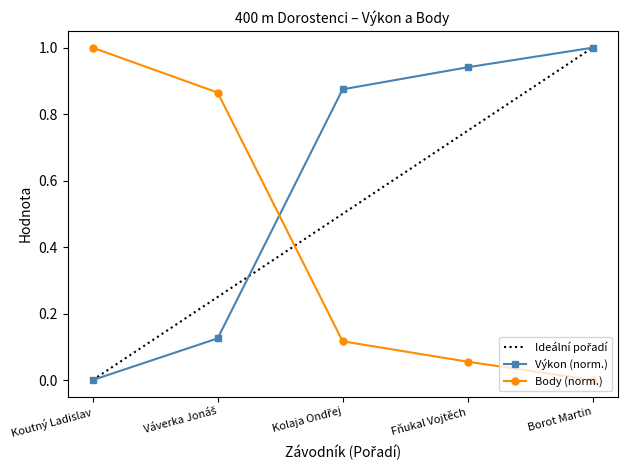

Between which two adjacent categories do Body and Výkon first intersect?

Váverka Jonáš and Kolaja Ondřej